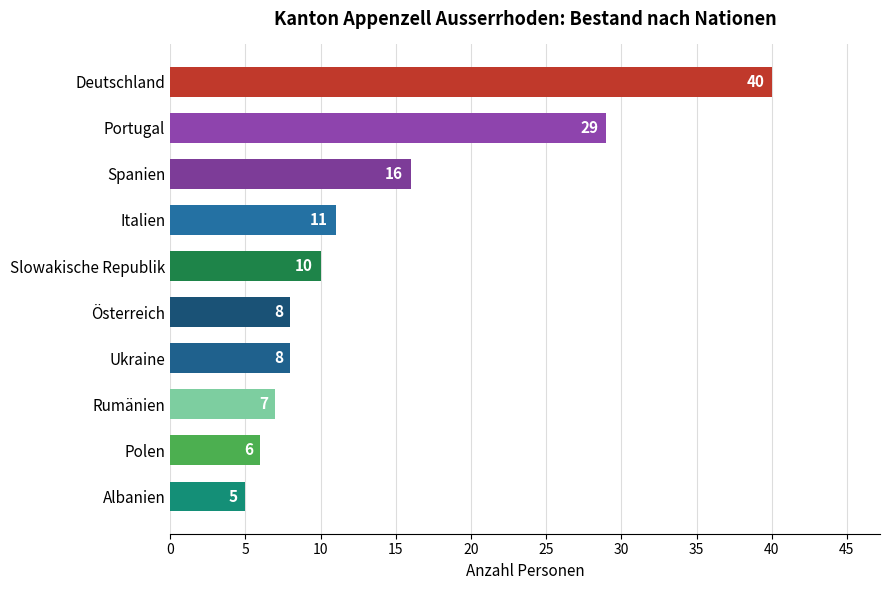

Reading top to bottom, what are all the values shown in this chart?

Deutschland=40	Portugal=29	Spanien=16	Italien=11	Slowakische Republik=10	Österreich=8	Ukraine=8	Rumänien=7	Polen=6	Albanien=5